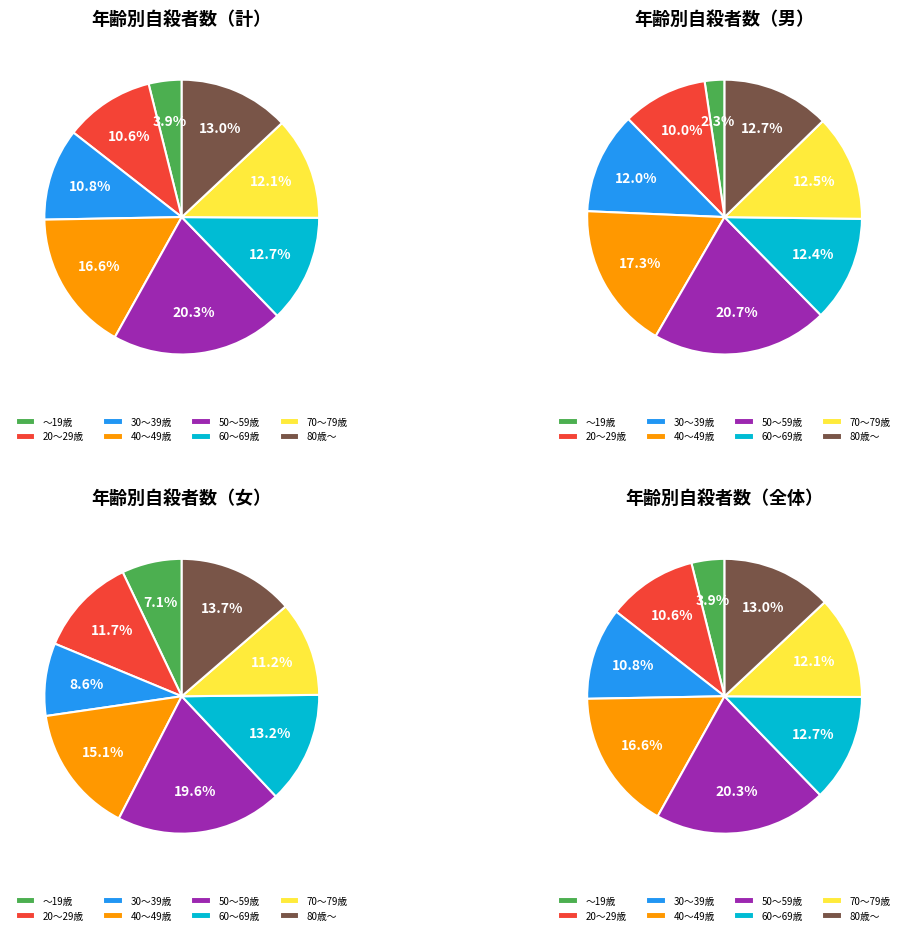

Is there a majority slice in this chart?

No